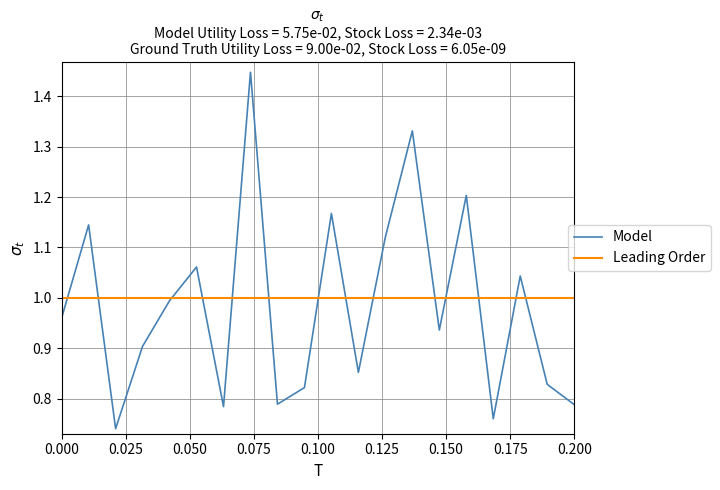

Which series has the widest spread of values?

Model